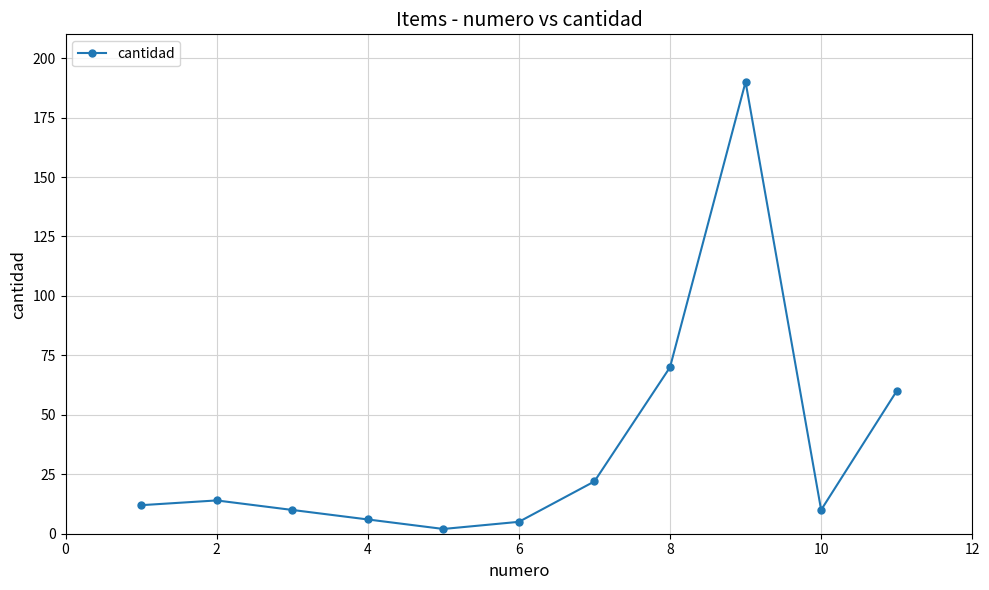

True or false: the data has more than 0 interior local peaks.

True